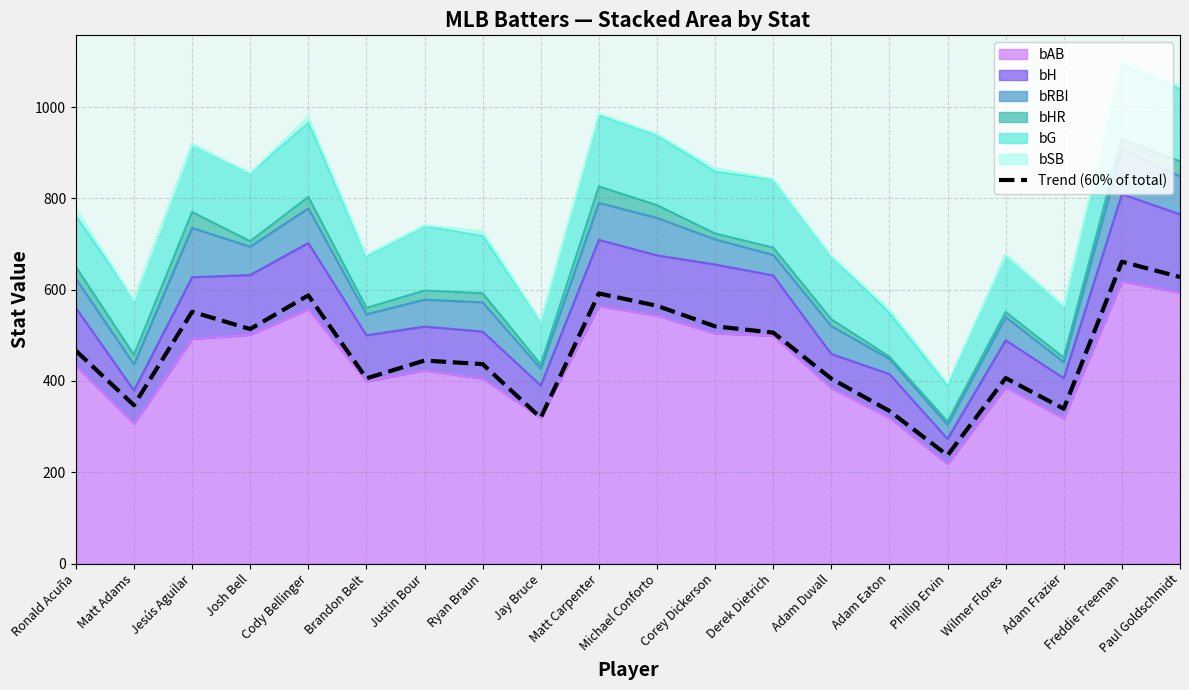

Reading right to left, list all the values displayed in this chart.

627.6	661.2	339.0	406.2	237.0	334.2	405.0	505.8	519.6	564.6	591.6	319.2	436.8	444.6	405.6	587.4	513.6	551.4	346.8	466.2